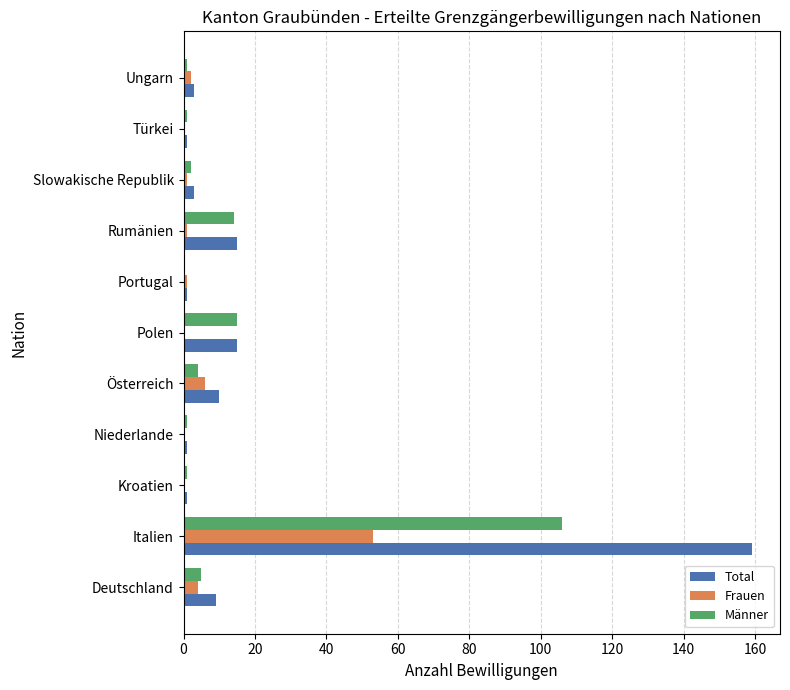

Between Kroatien and Rumänien, which series saw the biggest shift?

Total